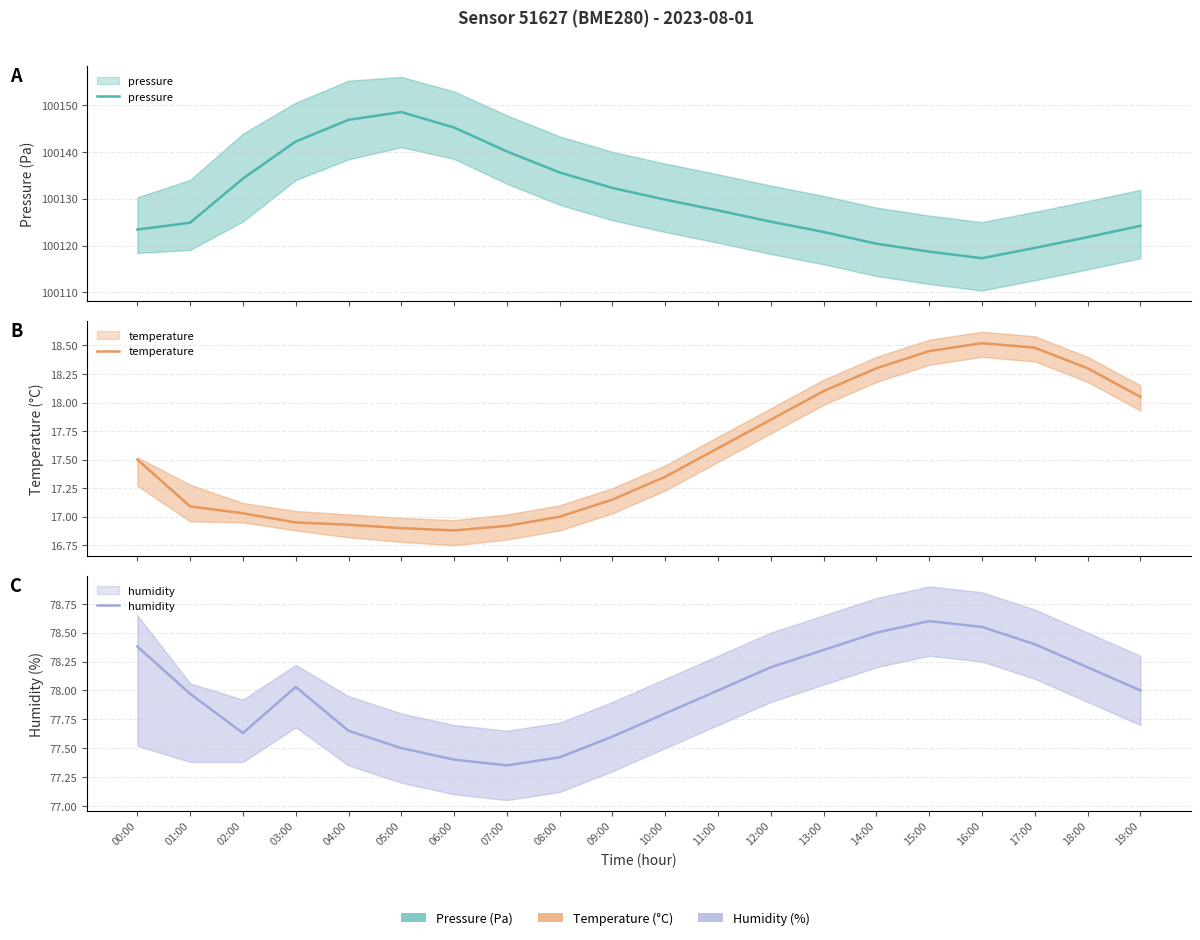

How many lines are shown in the chart?

3